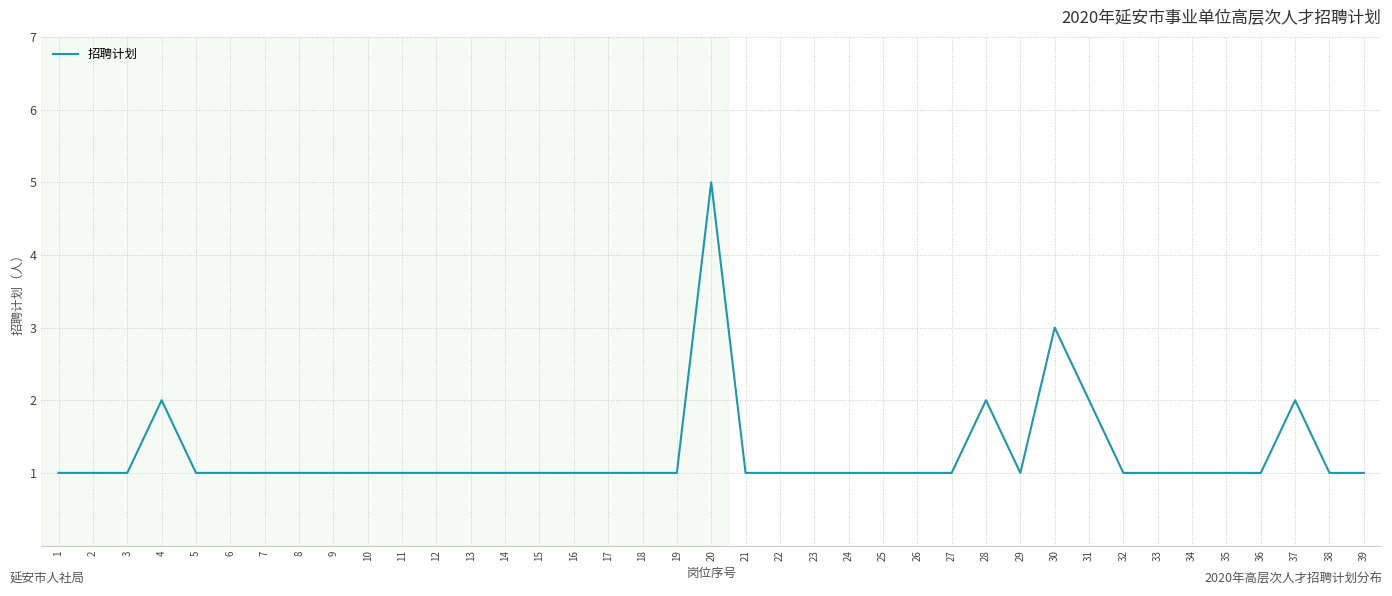

How many series are shown in this chart?

1